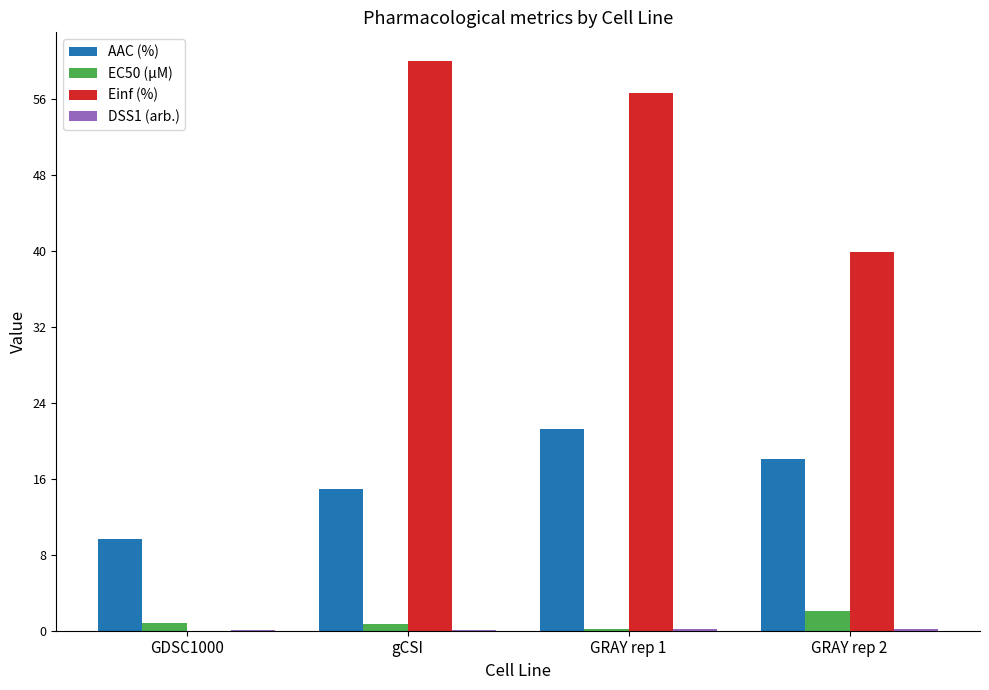

True or false: Einf (%) has a value of 99.7 at gCSI.

False